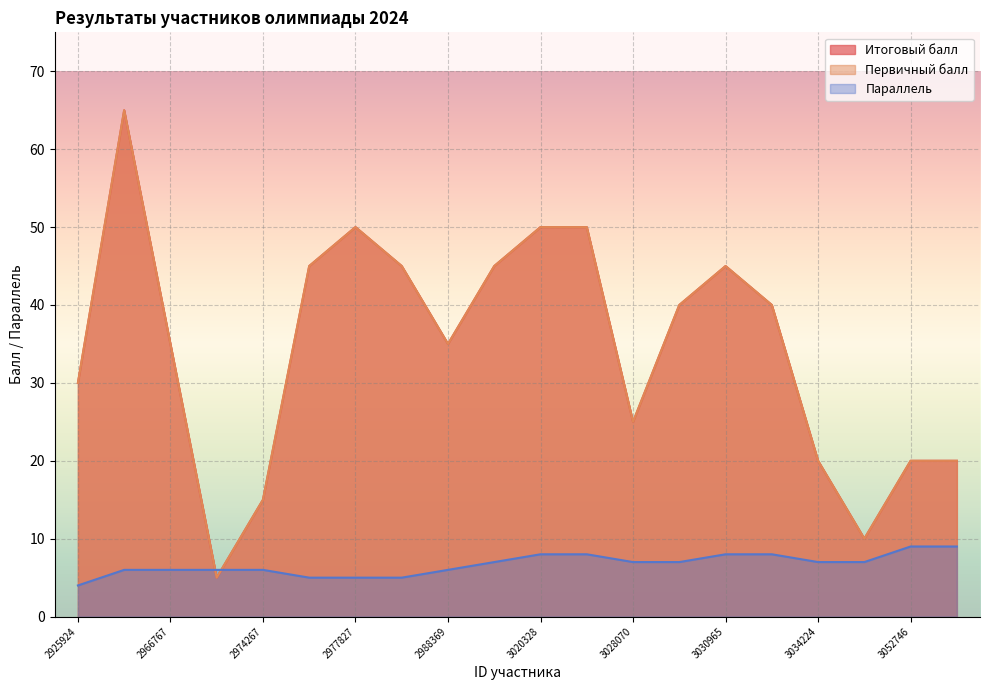

At which category is the sum across all series the highest?

2966764